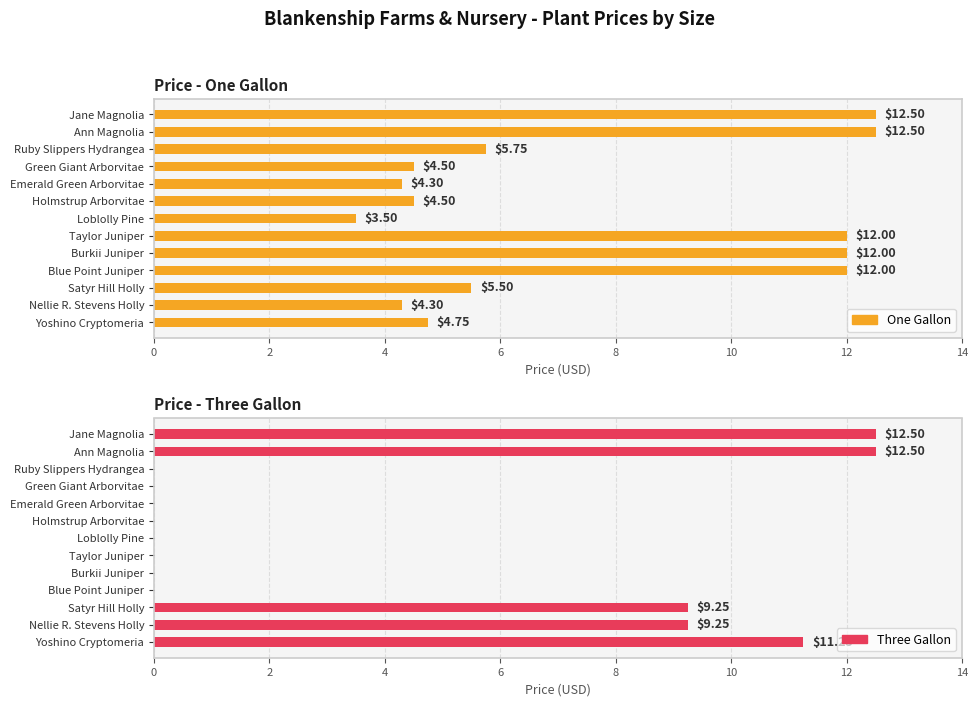

List the series in order of their peak value, highest first.

One Gallon, Three Gallon